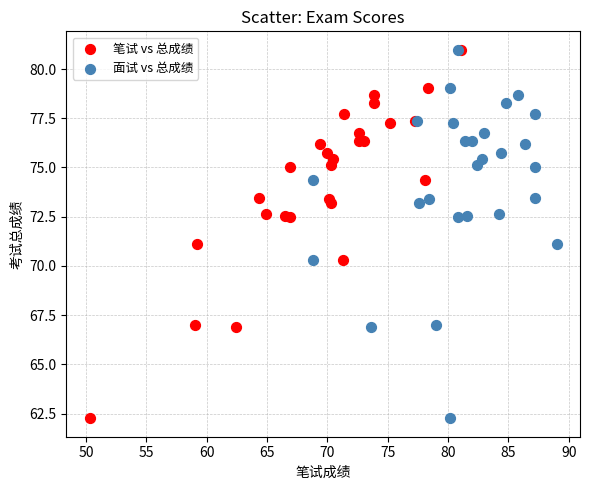

What are all the series names shown in the legend?

笔试 vs 总成绩, 面试 vs 总成绩